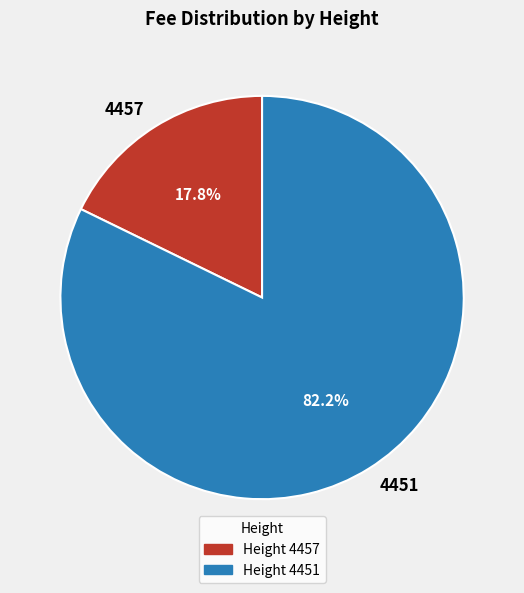

How many segments does this pie chart have?

2